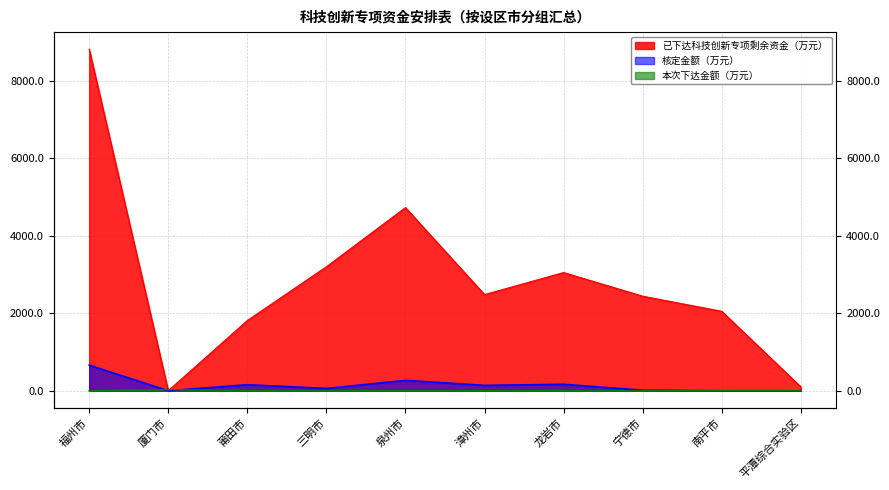

After their last crossing, which series has the higher values: 本次下达金额（万元） or 已下达科技创新专项剩余资金（万元）?

已下达科技创新专项剩余资金（万元）